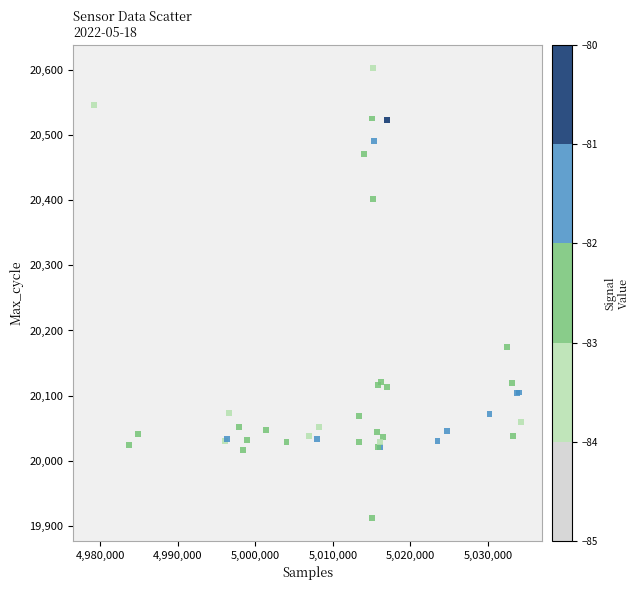

What Y value in the scatter plot is closest to 20257?

20175